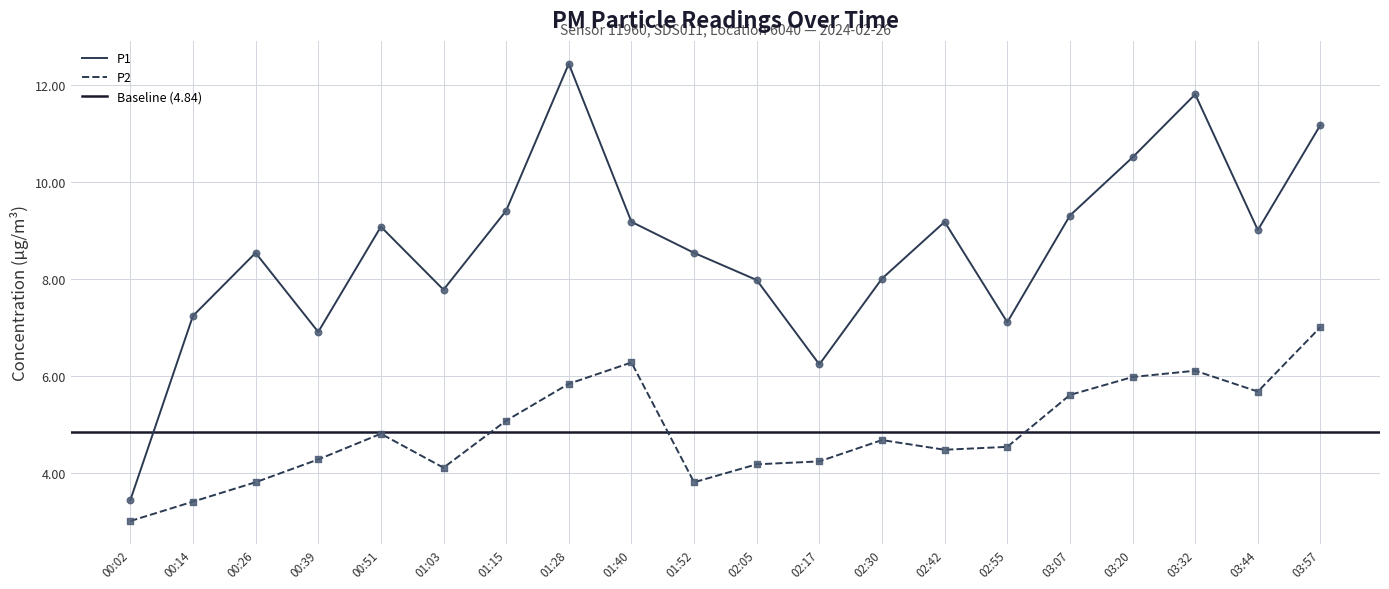

What are all the series names shown in the legend?

P1, P2